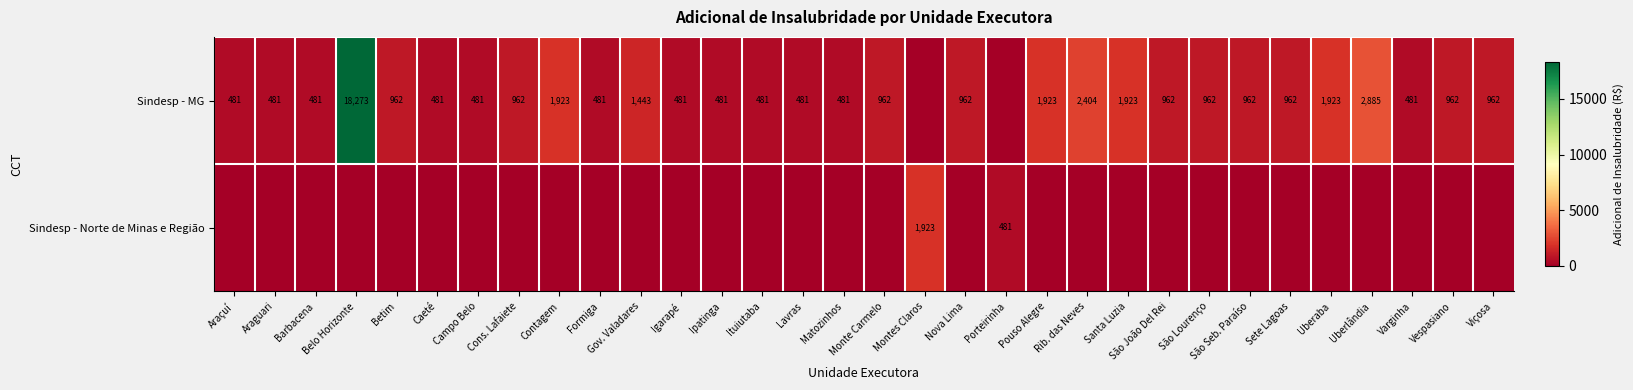

Is it true that Sindesp - MG equals 2404 at Rib. das Neves?

True